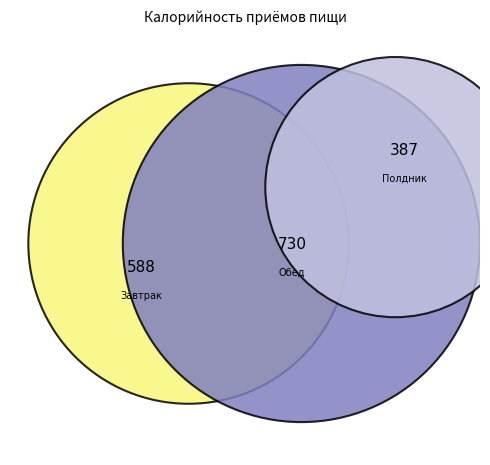

How many segments does this pie chart have?

3